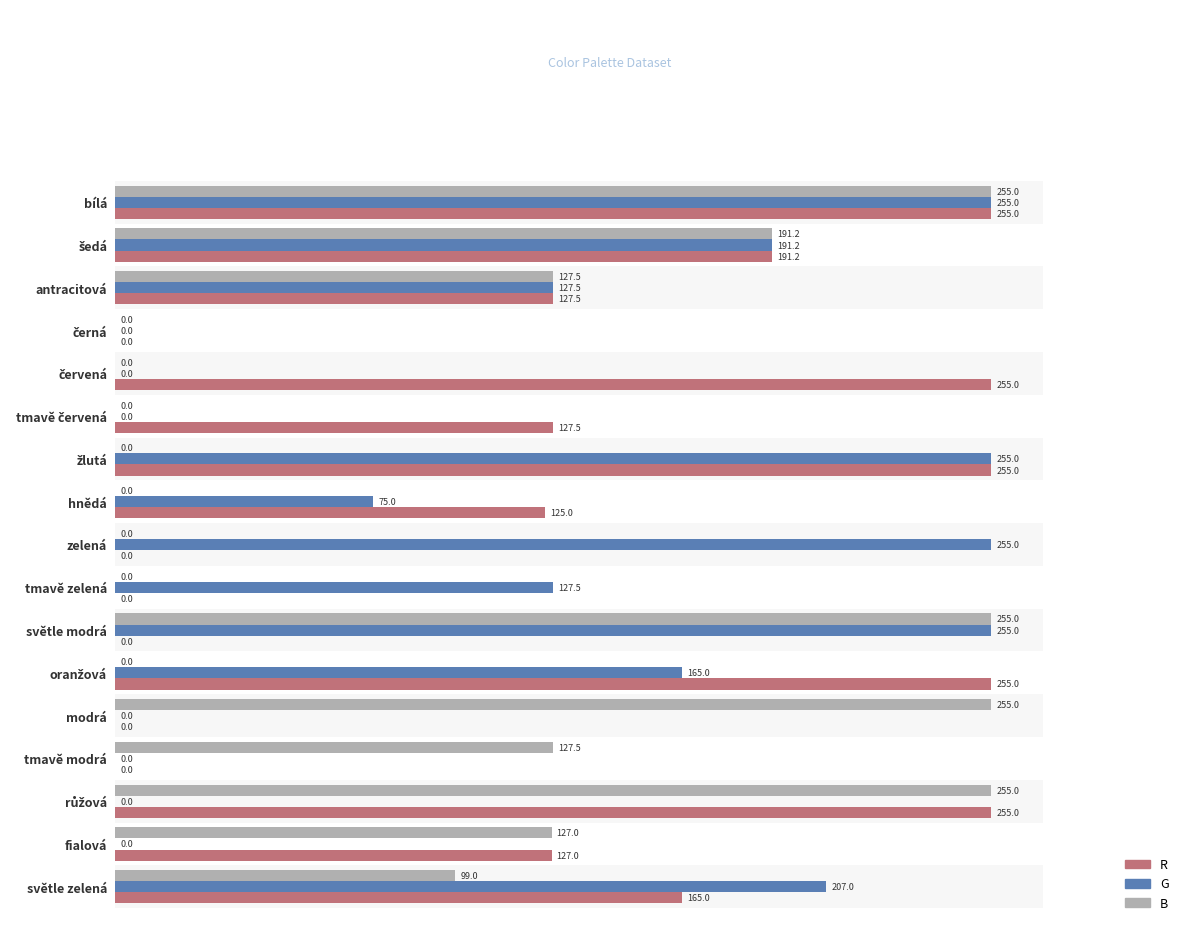

Is it true that R equals 255.0 at oranžová?

True